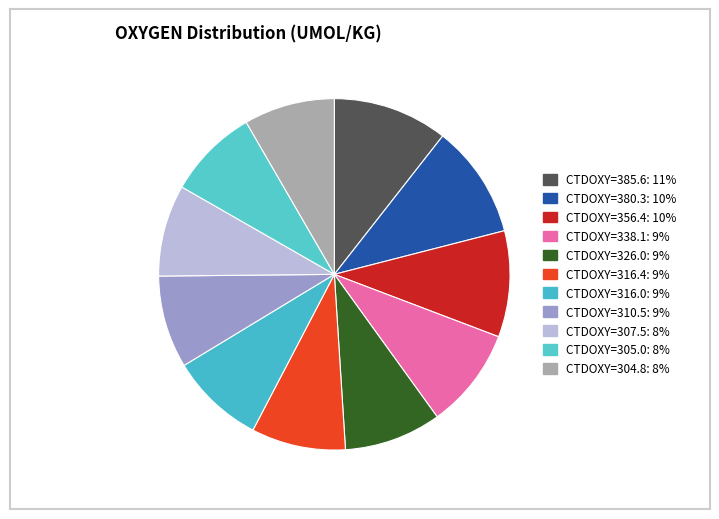

Count the number of slices in the pie.

11